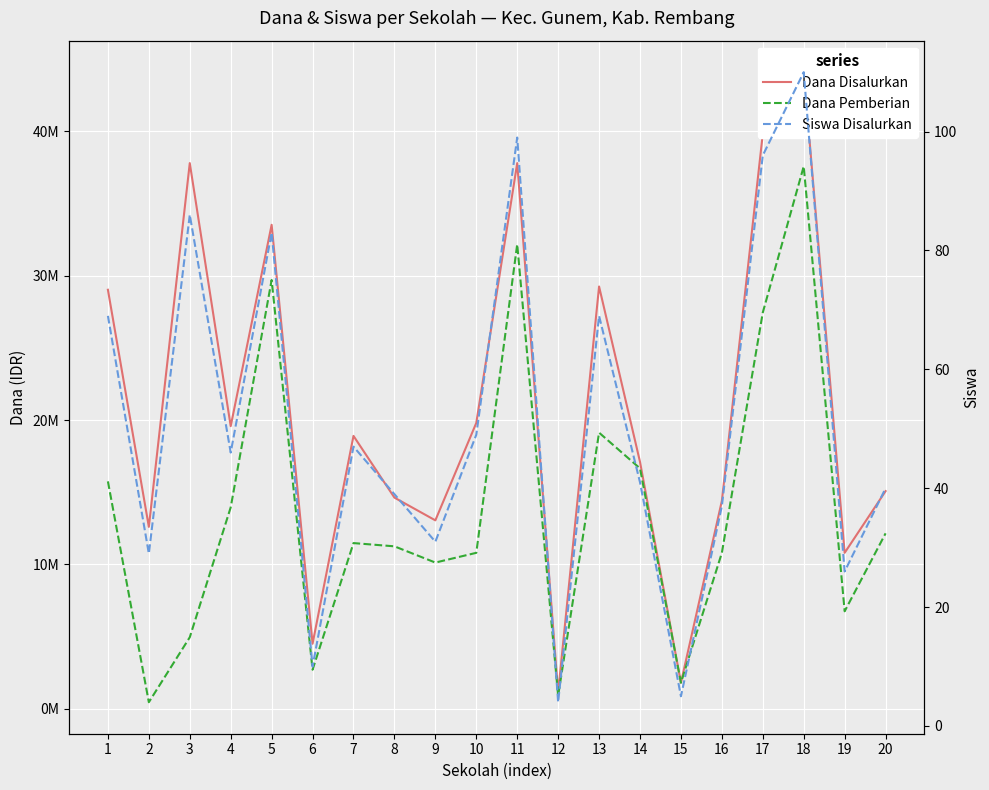

True or false: Dana Pemberian and Dana Disalurkan intersect in this chart.

False